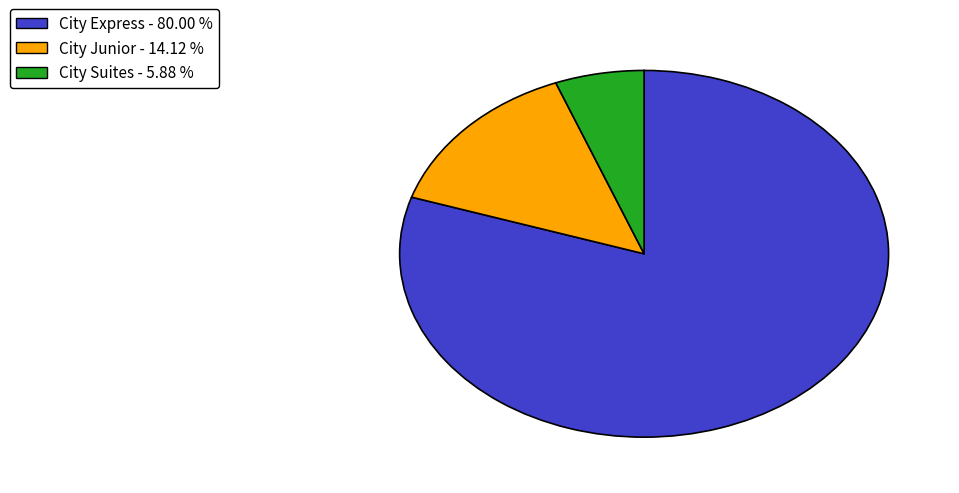

Does any single category account for the majority?

Yes